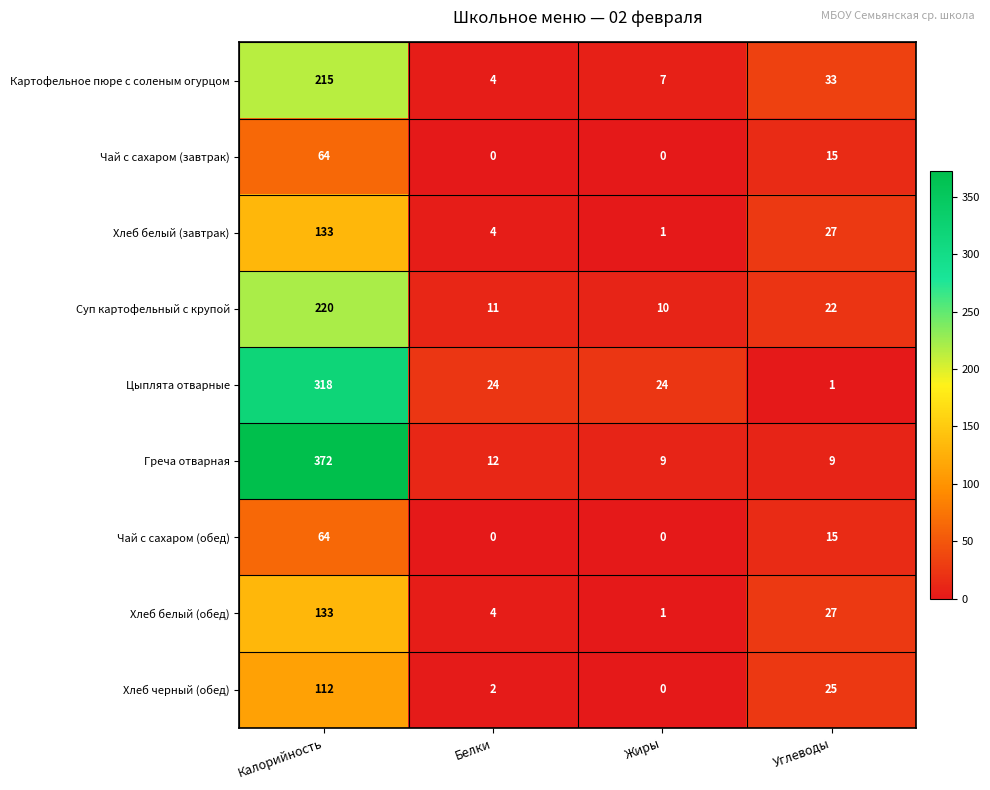

Where is Суп картофельный с крупой nearest to the value 115?

Углеводы